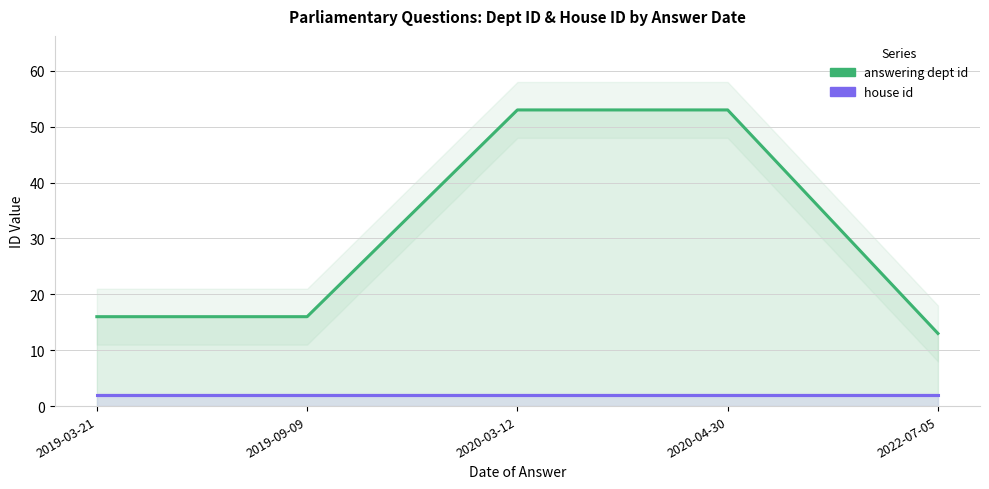

True or false: house id has more than 0 interior local peaks.

False